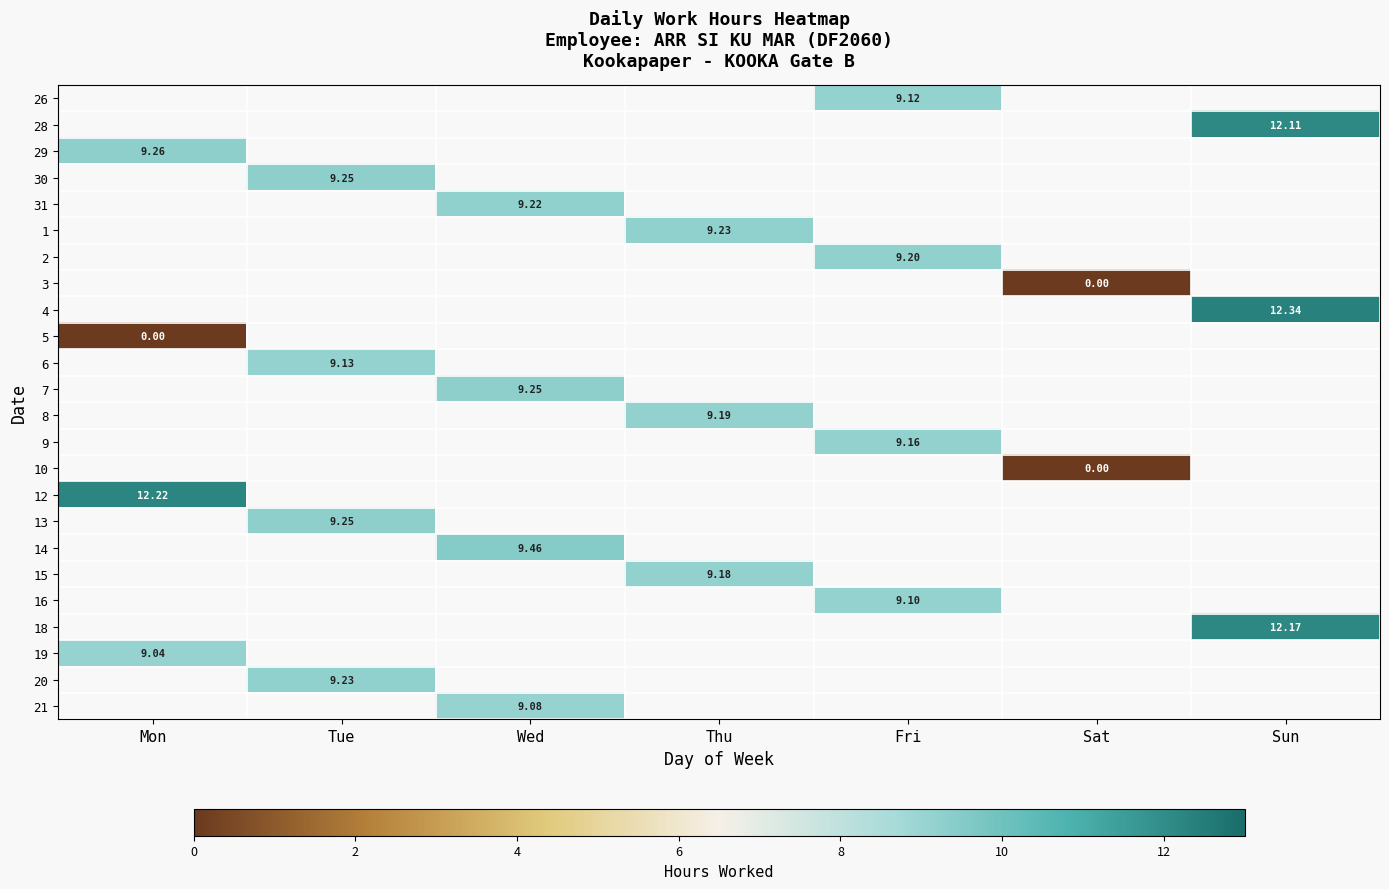

How many positive values does the 12 series have?

1